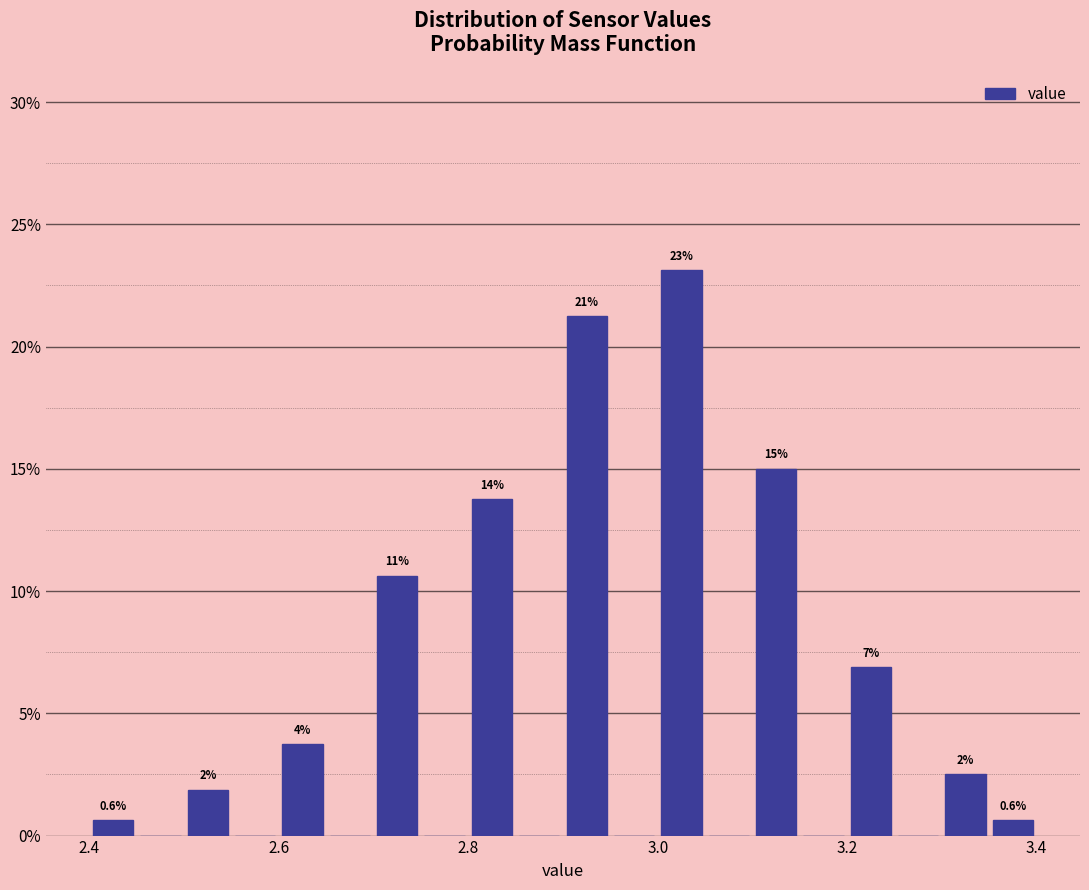

Around what value on the x-axis is the tallest bar? Give the approximate position of its centre, as read against the axis.

3.02